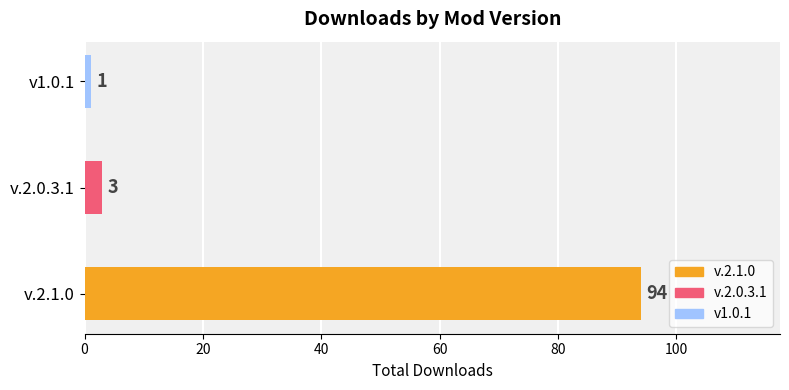

Reading left to right, extract all data points from this chart.

94	3	1